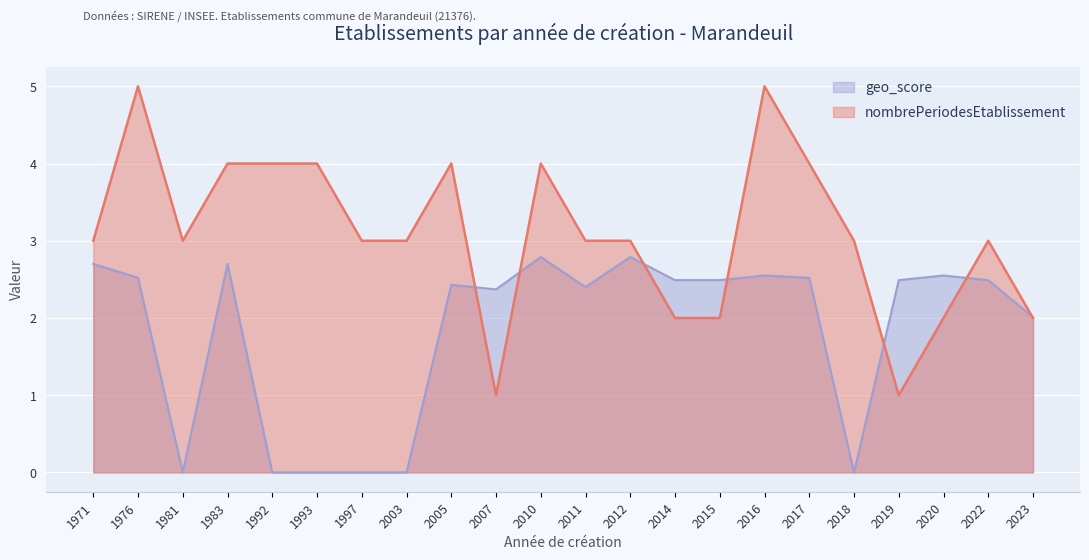

Reading left to right, what are all the values shown in this chart?

nombrePeriodesEtablissement: 3.0	5.0	3.0	4.0	4.0	4.0	3.0	3.0	4.0	1.0	4.0	3.0	3.0	2.0	2.0	5.0	4.0	3.0	1.0	2.0	3.0	2.0
geo_score: 2.7	2.5	0.0	2.7	0.0	0.0	0.0	0.0	2.4	2.4	2.8	2.4	2.8	2.5	2.5	2.5	2.5	0.0	2.5	2.5	2.5	2.0